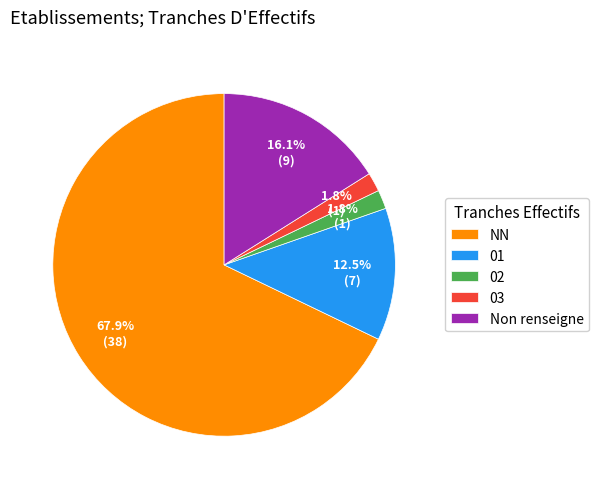

Does 03 account for over 50% of the chart?

No